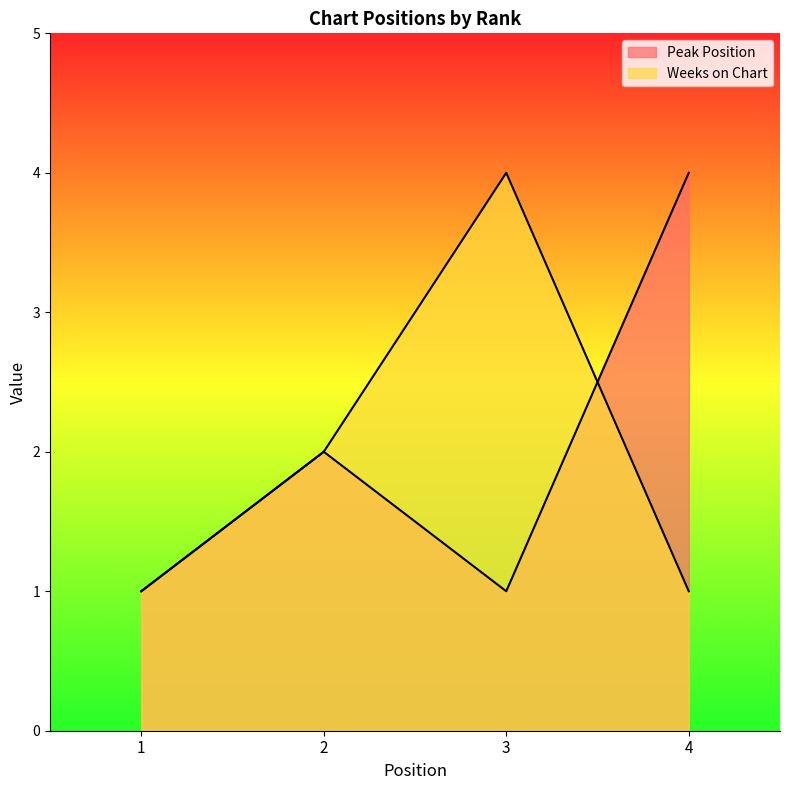

The Weeks on Chart series shows 1 at 2. True or false?

False